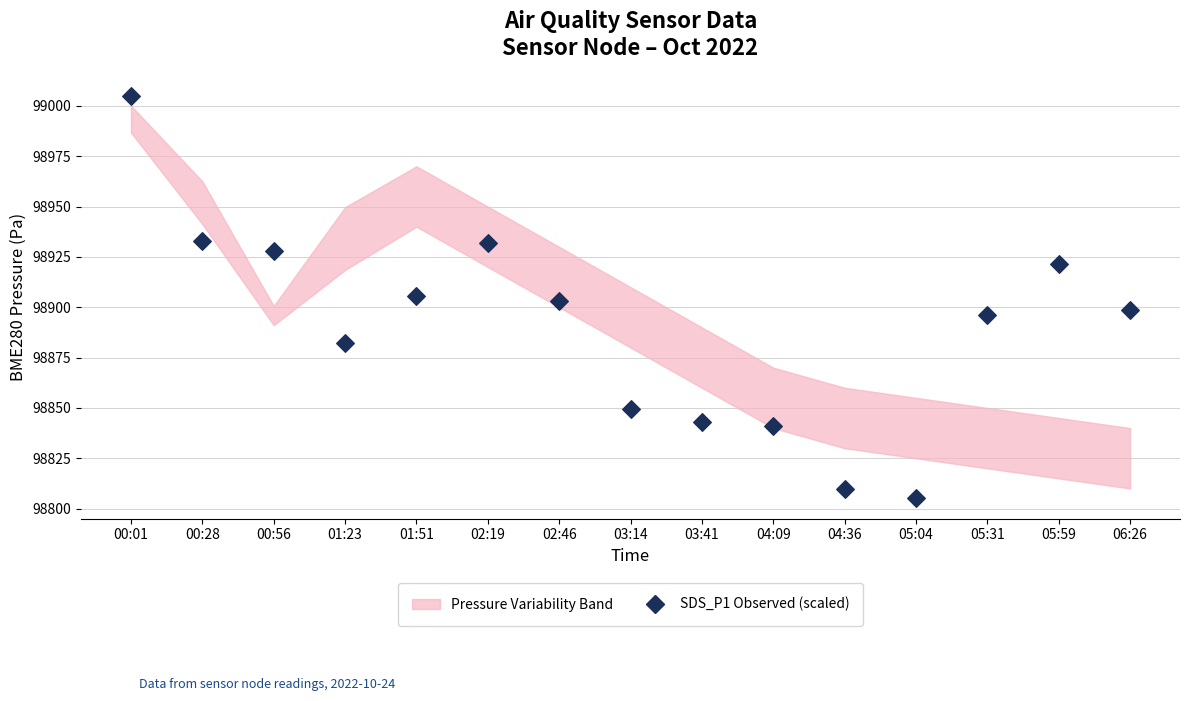

What is the range of Y values (max minus min)?

200.1